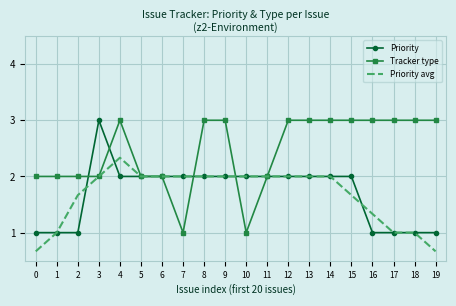

What is the total value across all series at 16?

5.3